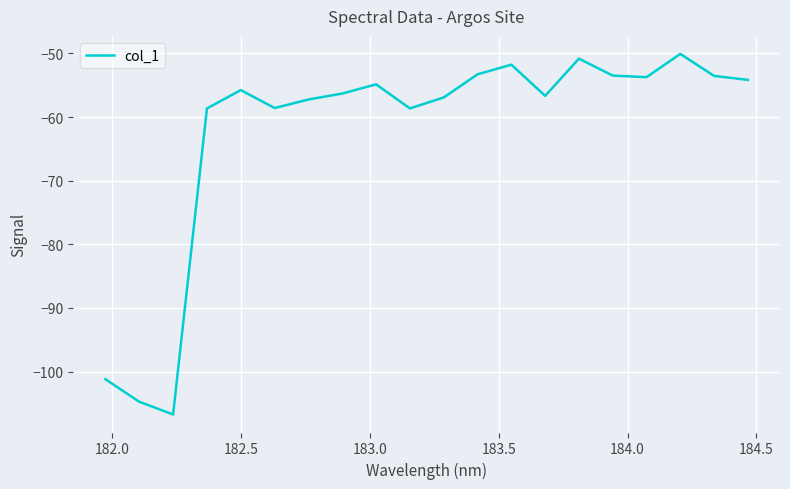

What is the difference between the maximum and minimum values?

56.7